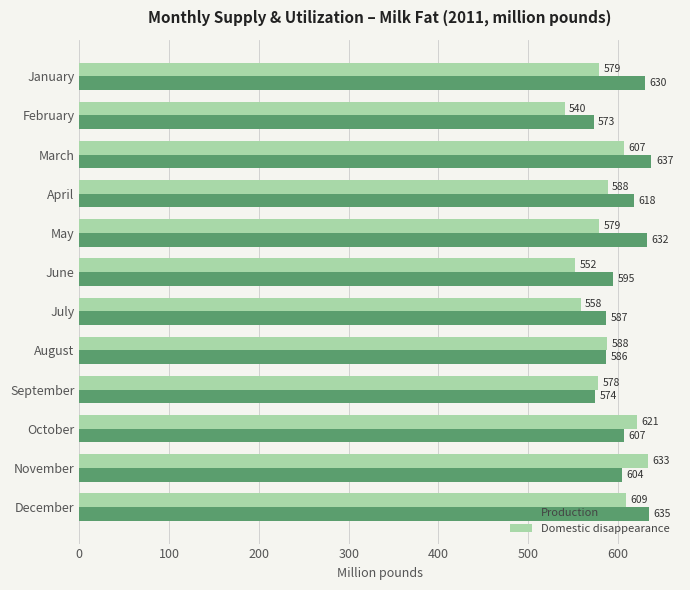

What are all the series names shown in the legend?

Production, Domestic disappearance